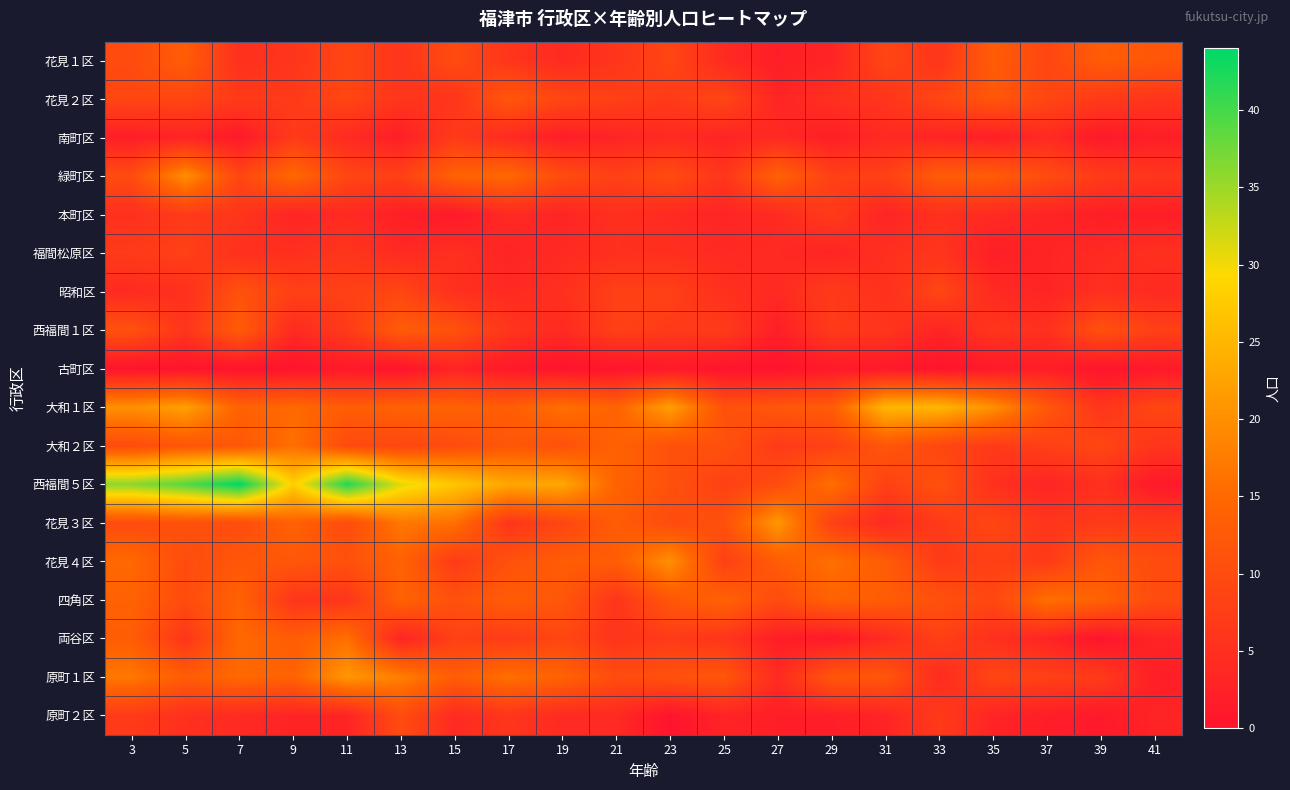

Reading left to right, extract all data points from this chart.

花見１区: 3=10	5=13	7=5	9=6	11=9	13=6	15=10	17=6	19=4	21=6	23=9	25=4	27=2	29=3	31=9	33=6	35=13	37=9	39=13	41=12
花見２区: 3=9	5=9	7=7	9=7	11=9	13=6	15=6	17=12	19=9	21=8	23=7	25=9	27=3	29=5	31=6	33=9	35=12	37=9	39=7	41=6
南町区: 3=2	5=3	7=1	9=7	11=4	13=2	15=7	17=4	19=2	21=3	23=4	25=3	27=4	29=2	31=4	33=3	35=2	37=4	39=1	41=2
緑町区: 3=10	5=20	7=9	9=15	11=9	13=8	15=14	17=15	19=10	21=8	23=10	25=6	27=14	29=8	31=8	33=13	35=13	37=10	39=7	41=6
本町区: 3=5	5=7	7=6	9=3	11=4	13=2	15=1	17=4	19=3	21=5	23=4	25=3	27=4	29=7	31=3	33=5	35=4	37=3	39=2	41=2
福間松原区: 3=7	5=8	7=5	9=5	11=6	13=4	15=5	17=3	19=4	21=5	23=5	25=4	27=4	29=3	31=5	33=6	35=2	37=3	39=4	41=5
昭和区: 3=4	5=5	7=11	9=8	11=8	13=9	15=5	17=4	19=5	21=8	23=8	25=5	27=4	29=7	31=5	33=9	35=4	37=3	39=5	41=4
西福間１区: 3=11	5=6	7=13	9=4	11=7	13=13	15=11	17=6	19=4	21=8	23=7	25=7	27=2	29=7	31=6	33=3	35=6	37=5	39=11	41=8
古町区: 3=0	5=0	7=0	9=0	11=1	13=0	15=3	17=1	19=0	21=0	23=1	25=0	27=0	29=1	31=1	33=0	35=1	37=2	39=0	41=1
大和１区: 3=20	5=22	7=14	9=15	11=13	13=14	15=14	17=13	19=16	21=14	23=22	25=11	27=12	29=13	31=25	33=25	35=20	37=12	39=6	41=9
大和２区: 3=10	5=12	7=12	9=16	11=10	13=9	15=10	17=12	19=11	21=14	23=11	25=11	27=7	29=8	31=12	33=9	35=7	37=8	39=9	41=6
西福間５区: 3=36	5=39	7=44	9=28	11=42	13=31	15=27	17=23	19=23	21=14	23=11	25=8	27=10	29=16	31=8	33=11	35=5	37=3	39=5	41=1
花見３区: 3=10	5=11	7=10	9=14	11=10	13=17	15=16	17=6	19=9	21=13	23=10	25=11	27=21	29=8	31=4	33=7	35=9	37=6	39=7	41=7
花見４区: 3=15	5=10	7=12	9=12	11=11	13=14	15=7	17=11	19=13	21=13	23=20	25=8	27=13	29=16	31=13	33=7	35=8	37=7	39=12	41=10
四角区: 3=14	5=10	7=14	9=6	11=6	13=14	15=11	17=13	19=12	21=6	23=12	25=14	27=10	29=14	31=13	33=11	35=9	37=16	39=14	41=10
両谷区: 3=13	5=6	7=15	9=13	11=16	13=3	15=8	17=7	19=9	21=6	23=7	25=6	27=2	29=1	31=4	33=8	35=5	37=3	39=0	41=3
原町１区: 3=17	5=13	7=15	9=14	11=21	13=18	15=13	17=16	19=14	21=10	23=11	25=12	27=4	29=12	31=12	33=4	35=9	37=8	39=7	41=2
原町２区: 3=7	5=5	7=4	9=3	11=3	13=10	15=4	17=6	19=4	21=4	23=0	25=3	27=2	29=2	31=3	33=7	35=3	37=2	39=1	41=3